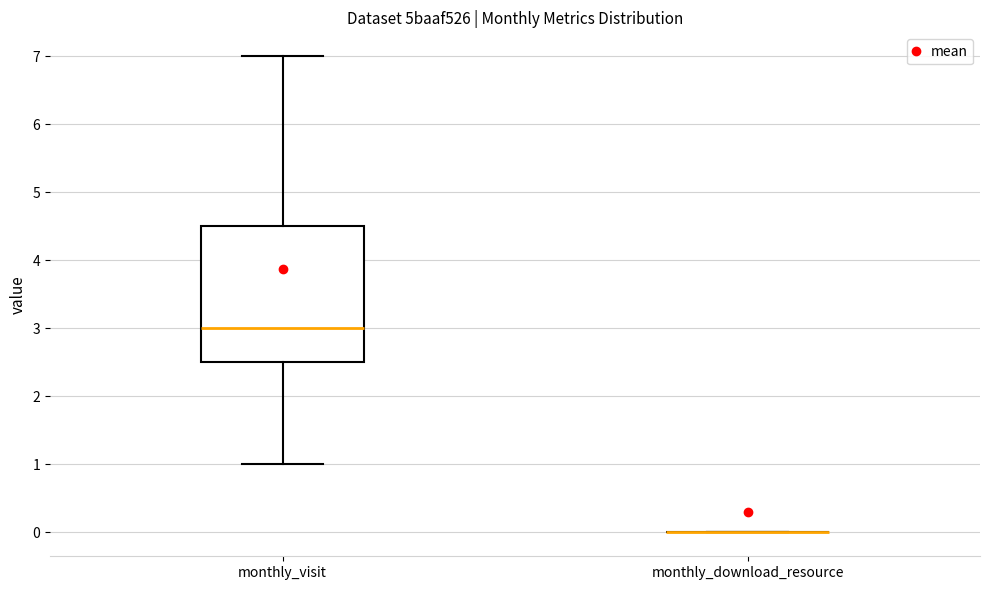

Reading left to right, read every box against the y-axis: the position of its median line, the range the box covers, and the ends of its whiskers. The values are not printed on the chart, so give them approximately, as read against the axis.

monthly_visit: median 3.0, box 2.5 to 4.5, whiskers 1.0 to 7.0
monthly_download_resource: box collapsed to a line at 0.0, whiskers 0.0 to 0.0